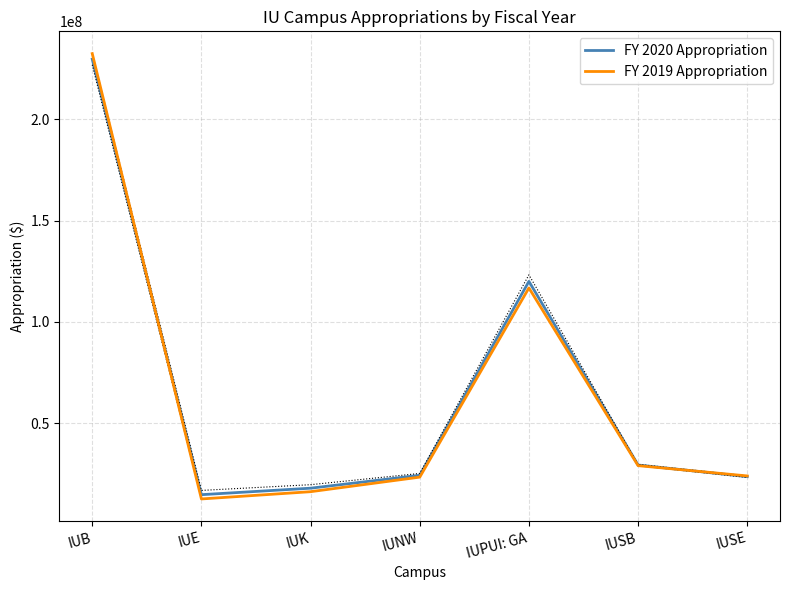

At which category does the chart reach its minimum across all series?

IUE